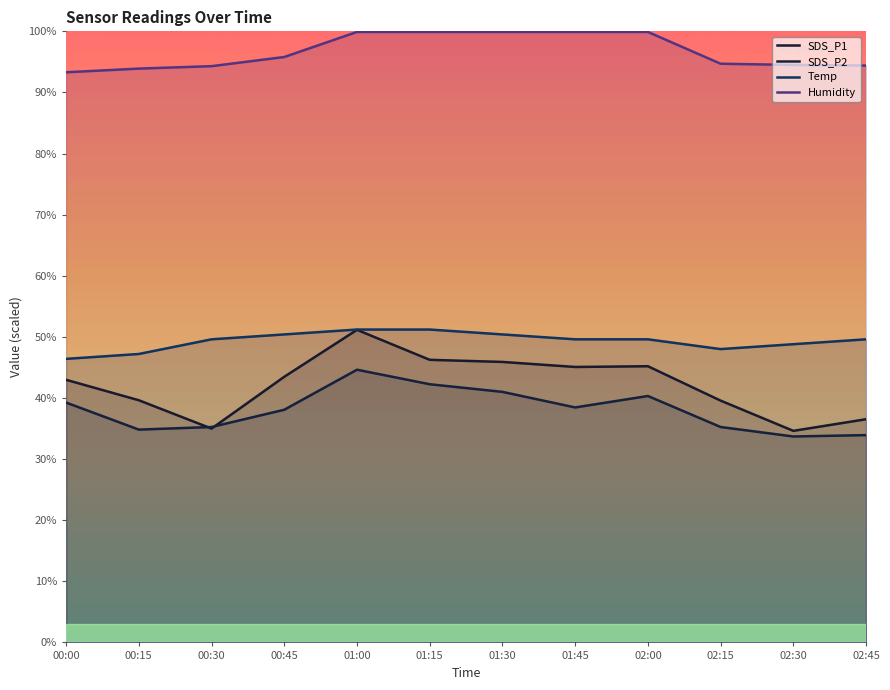

At which label does Humidity first exceed 95?

00:45